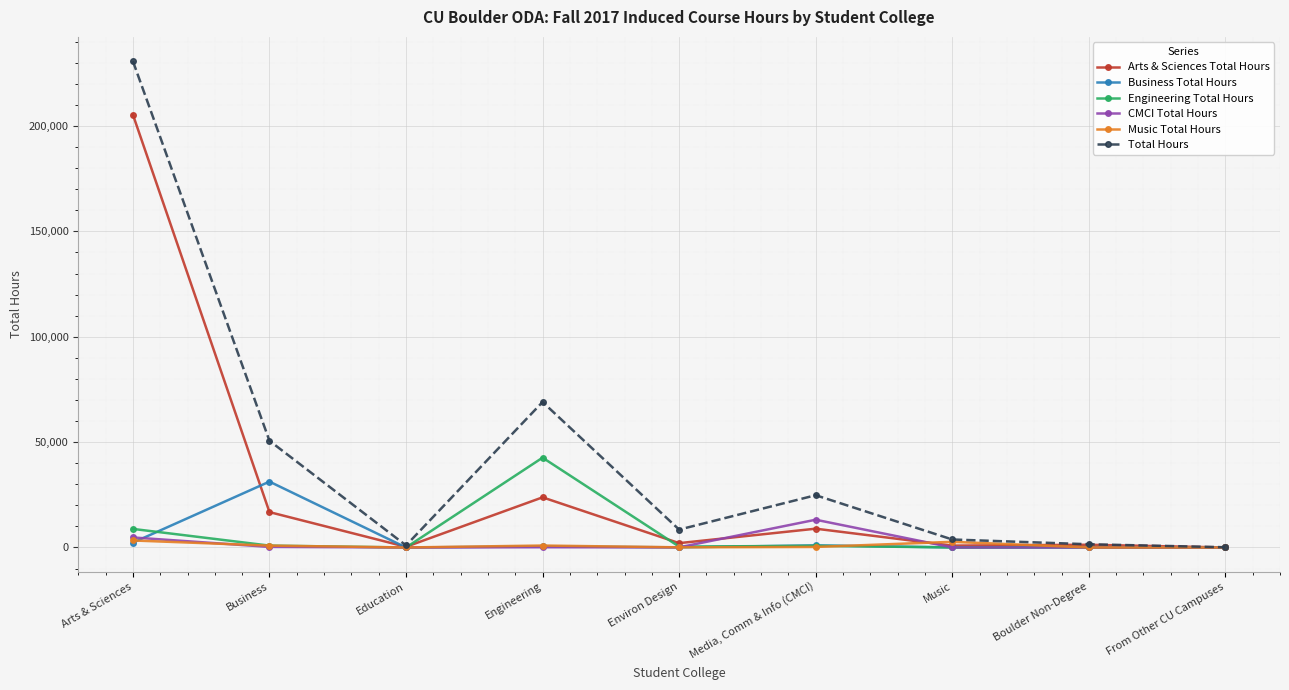

Which series has the largest range (max minus min)?

Total Hours